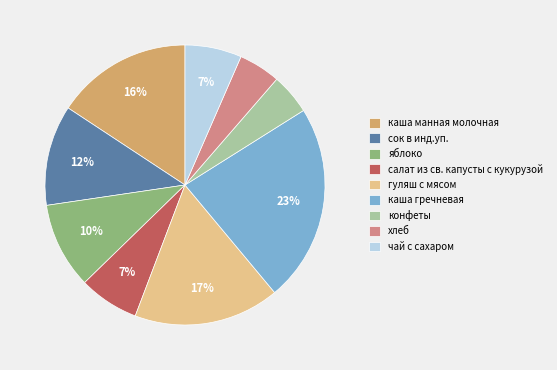

Is there any slice that represents more than half of the pie?

No